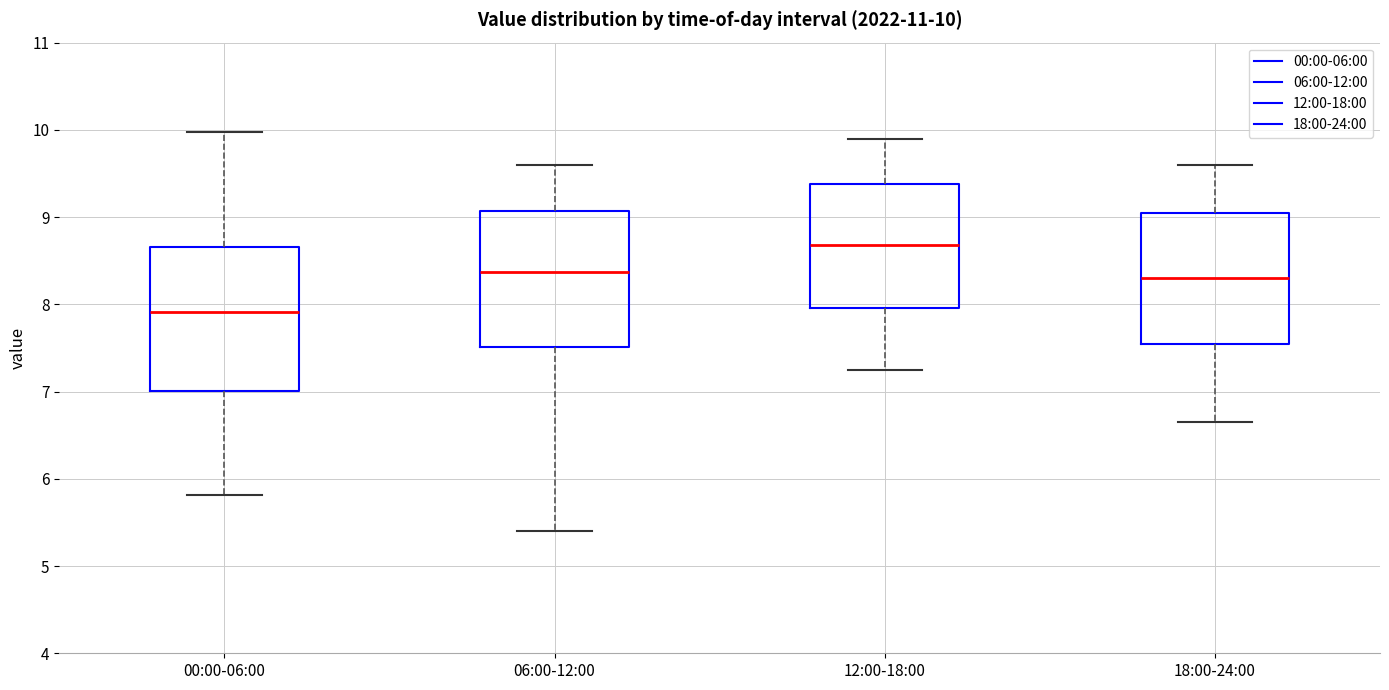

Which box's median line is the highest?

12:00-18:00